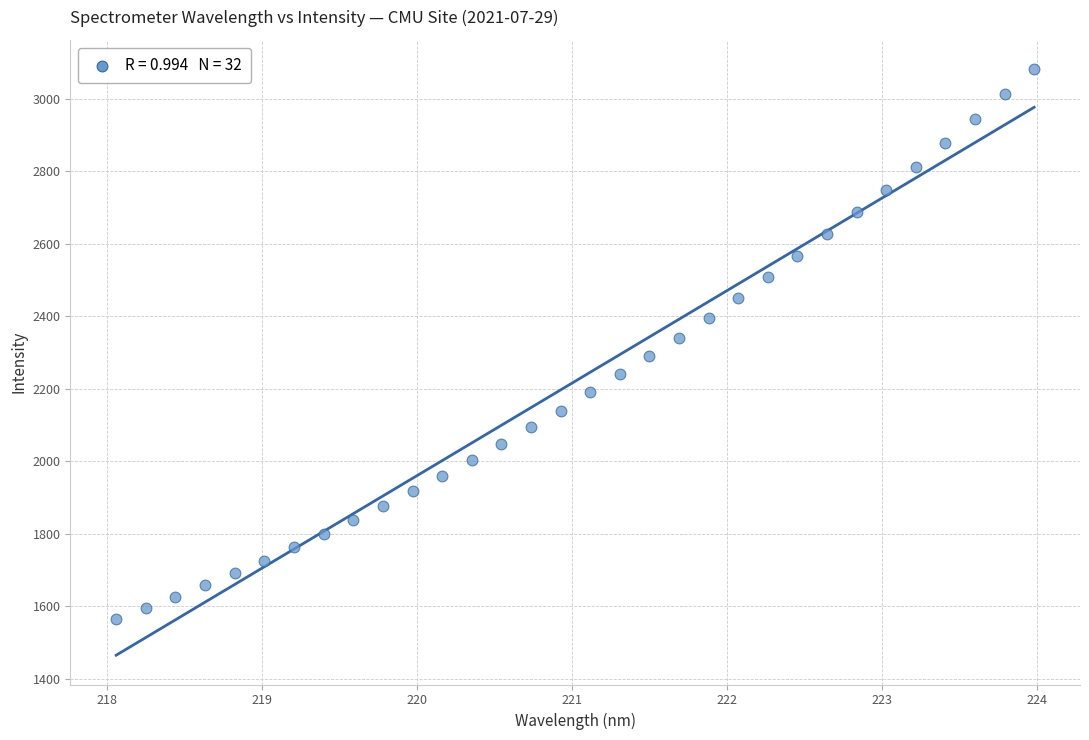

What is the range of X values (max minus min)?

5.9